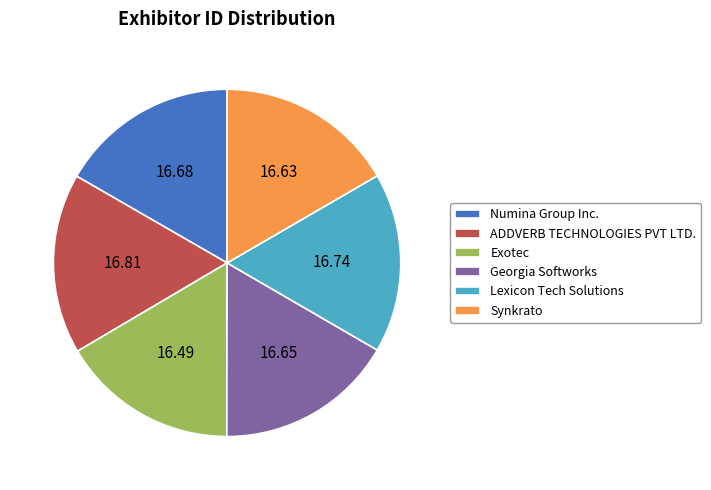

What is the ratio of the value at Georgia Softworks to the value at Numina Group Inc.?

1.0